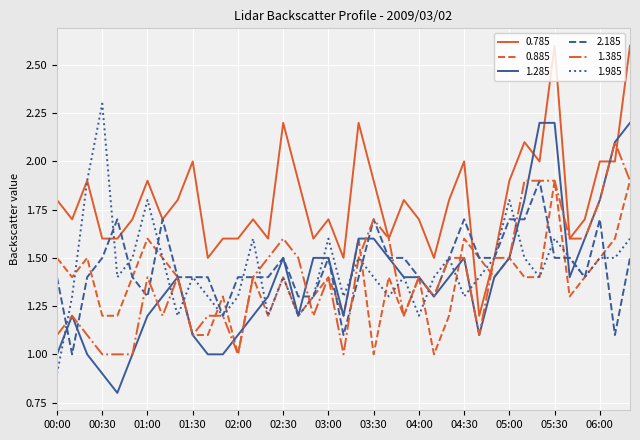

What is the maximum value shown in the chart?

2.6